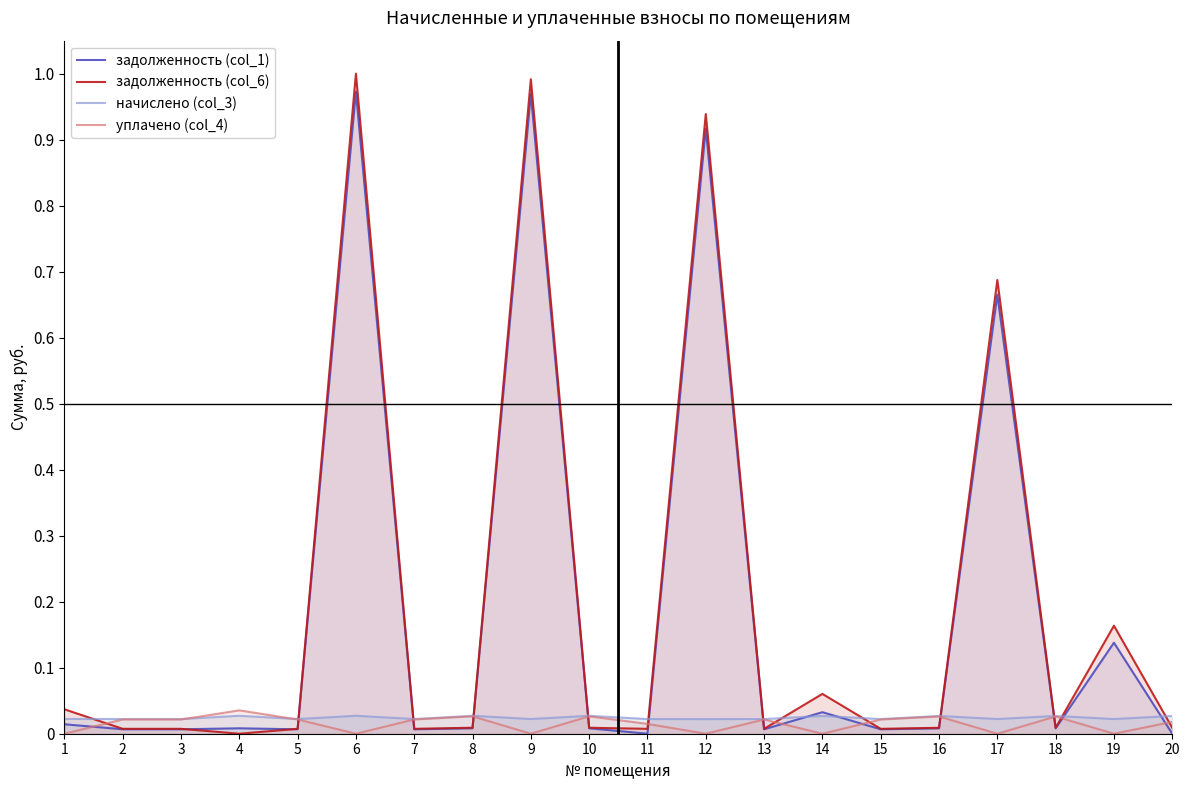

At 15, list the series in order from largest to smallest.

начислено (col_3), уплачено (col_4), задолженность (col_6), задолженность (col_1)